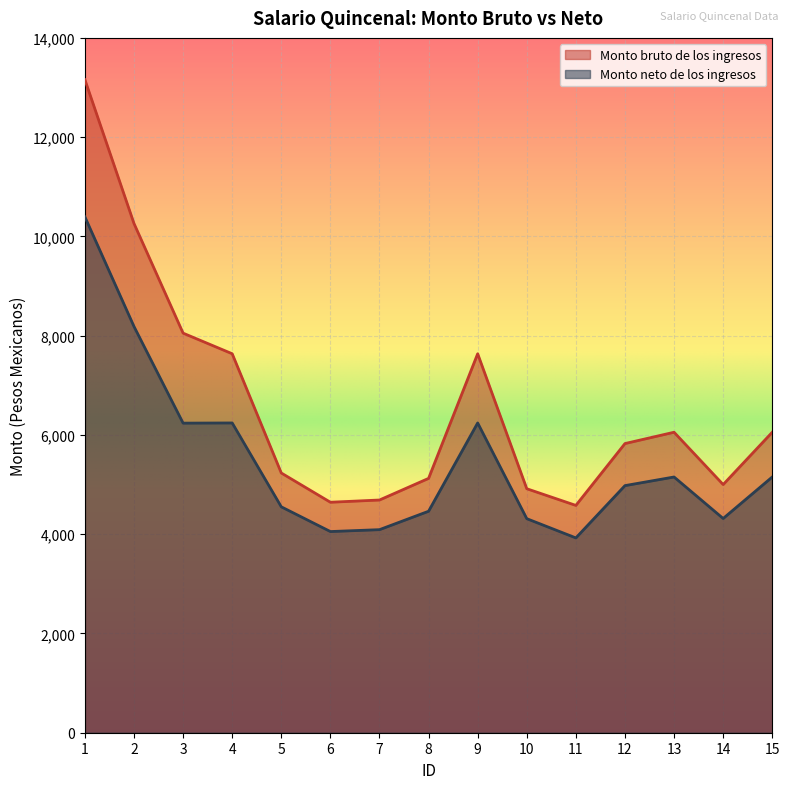

Reading left to right, extract all data points from this chart.

Monto bruto de los ingresos: 1=13157.2	2=10259.9	3=8051.0	4=7635.9	5=5233.2	6=4643.9	7=4688.9	8=5124.7	9=7635.9	10=4916.2	11=4580.1	12=5826.3	13=6054.3	14=5000.3	15=6054.3
Monto neto de los ingresos: 1=10393.0	2=8184.4	3=6237.8	4=6241.4	5=4551.5	6=4053.4	7=4091.5	8=4462.5	9=6241.4	10=4312.9	11=3925.1	12=4978.9	13=5152.7	14=4316.6	15=5152.7